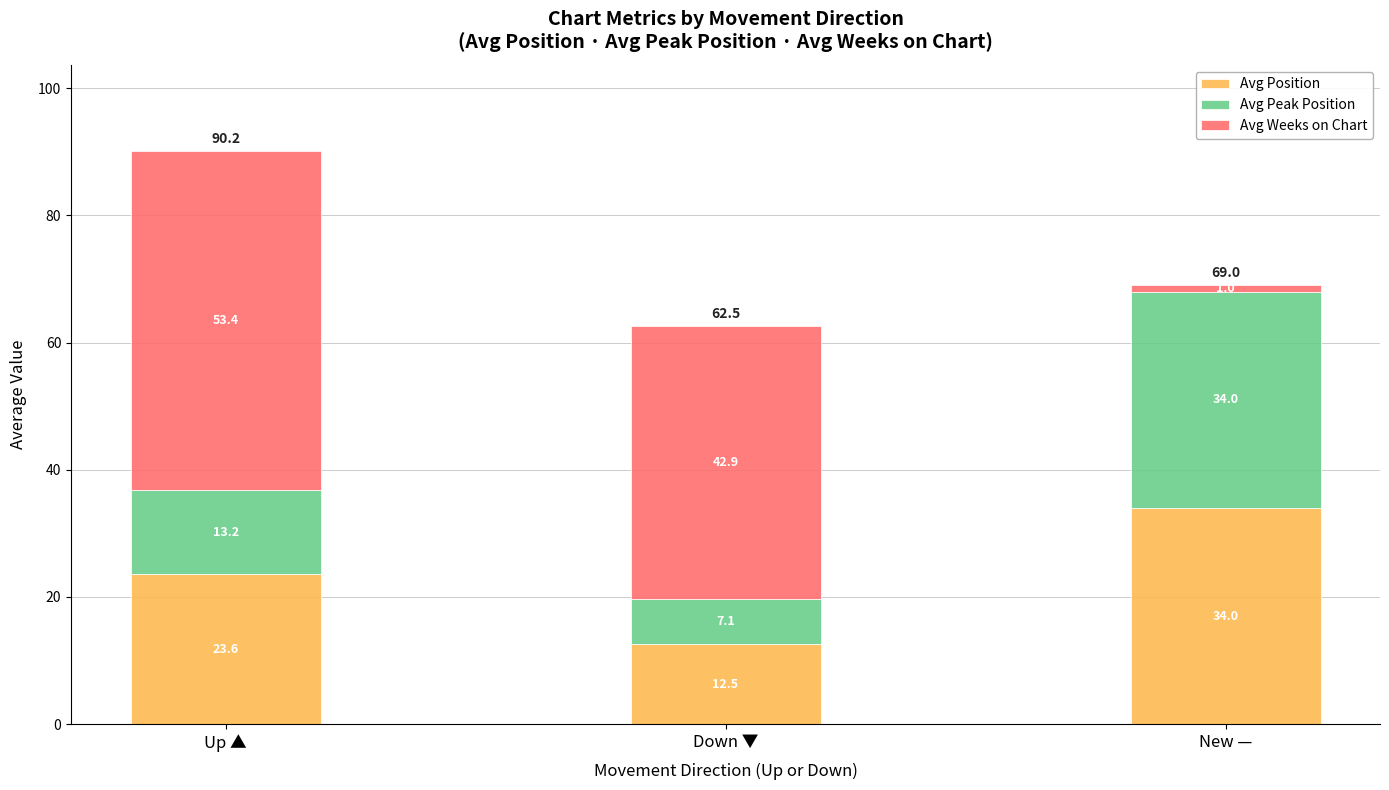

Which category has the lowest value in the Avg Position series?

Down ▼